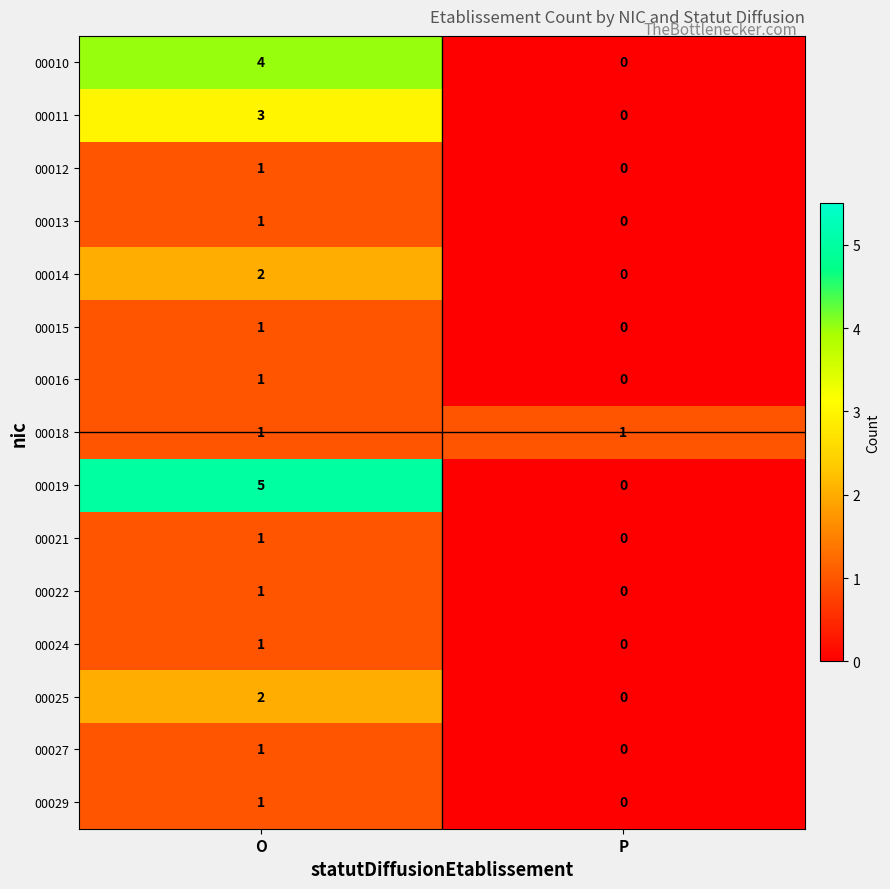

Reading left to right, extract all data points from this chart.

00010: O=4	P=0
00011: O=3	P=0
00012: O=1	P=0
00013: O=1	P=0
00014: O=2	P=0
00015: O=1	P=0
00016: O=1	P=0
00018: O=1	P=1
00019: O=5	P=0
00021: O=1	P=0
00022: O=1	P=0
00024: O=1	P=0
00025: O=2	P=0
00027: O=1	P=0
00029: O=1	P=0